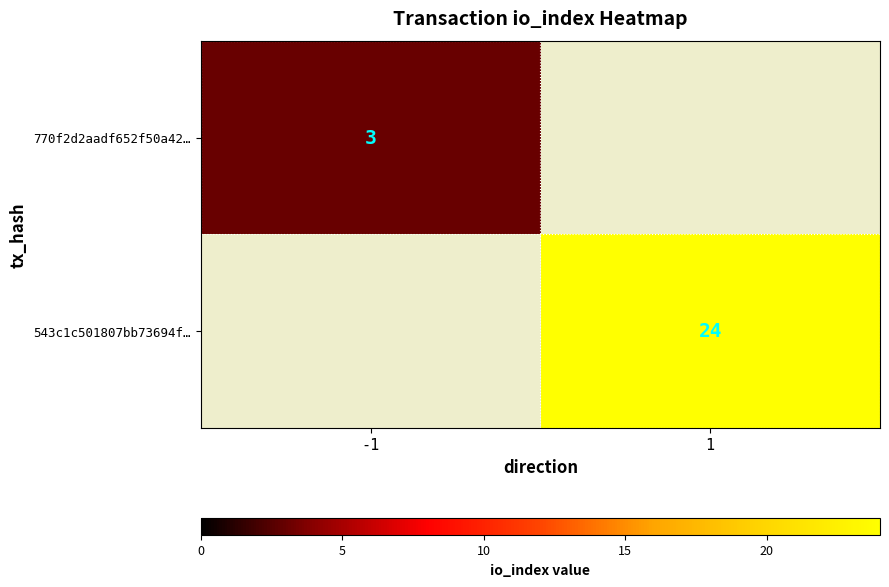

True or false: 770f2d2aadf652f50a42… has a value of 3 at -1.

True